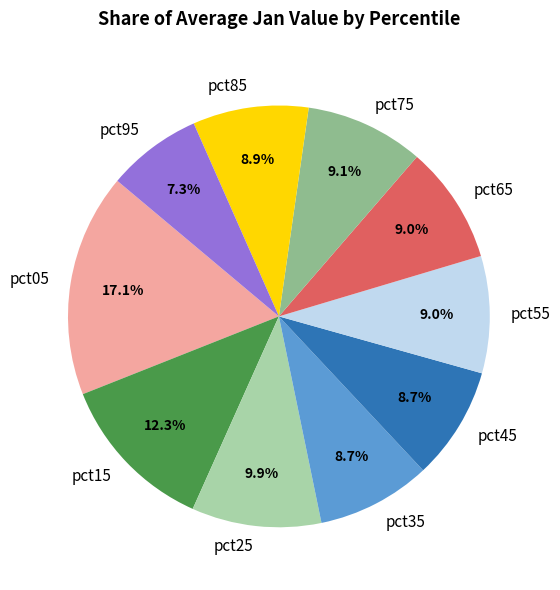

Does pct75 represent more than half of the total?

No